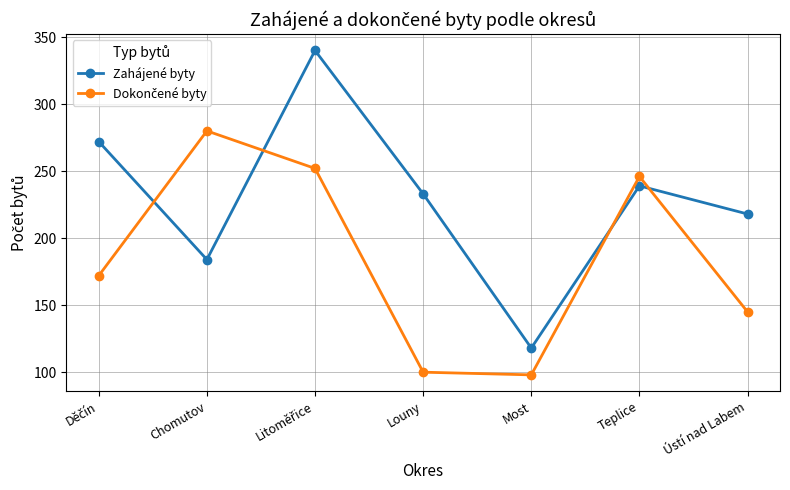

Which series has the largest range (max minus min)?

Zahájené byty